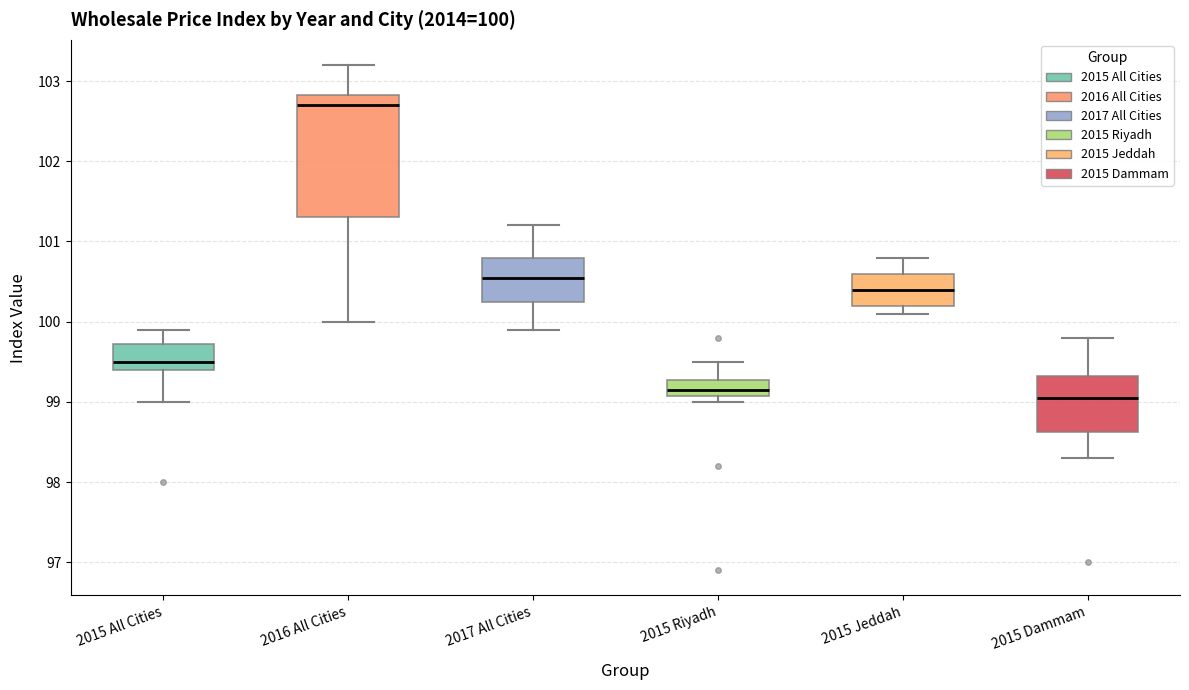

Which box's median line is the lowest?

2015 Dammam